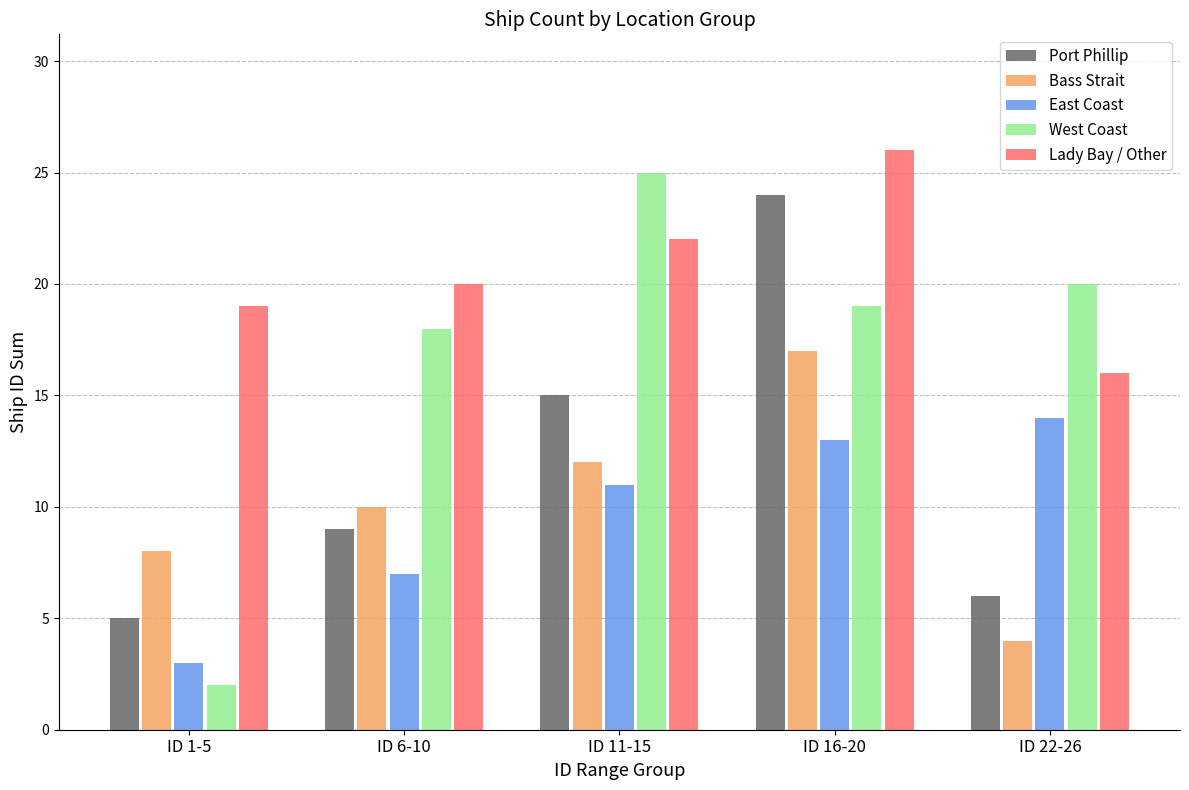

Which series changed the most between ID 1-5 and ID 22-26?

West Coast